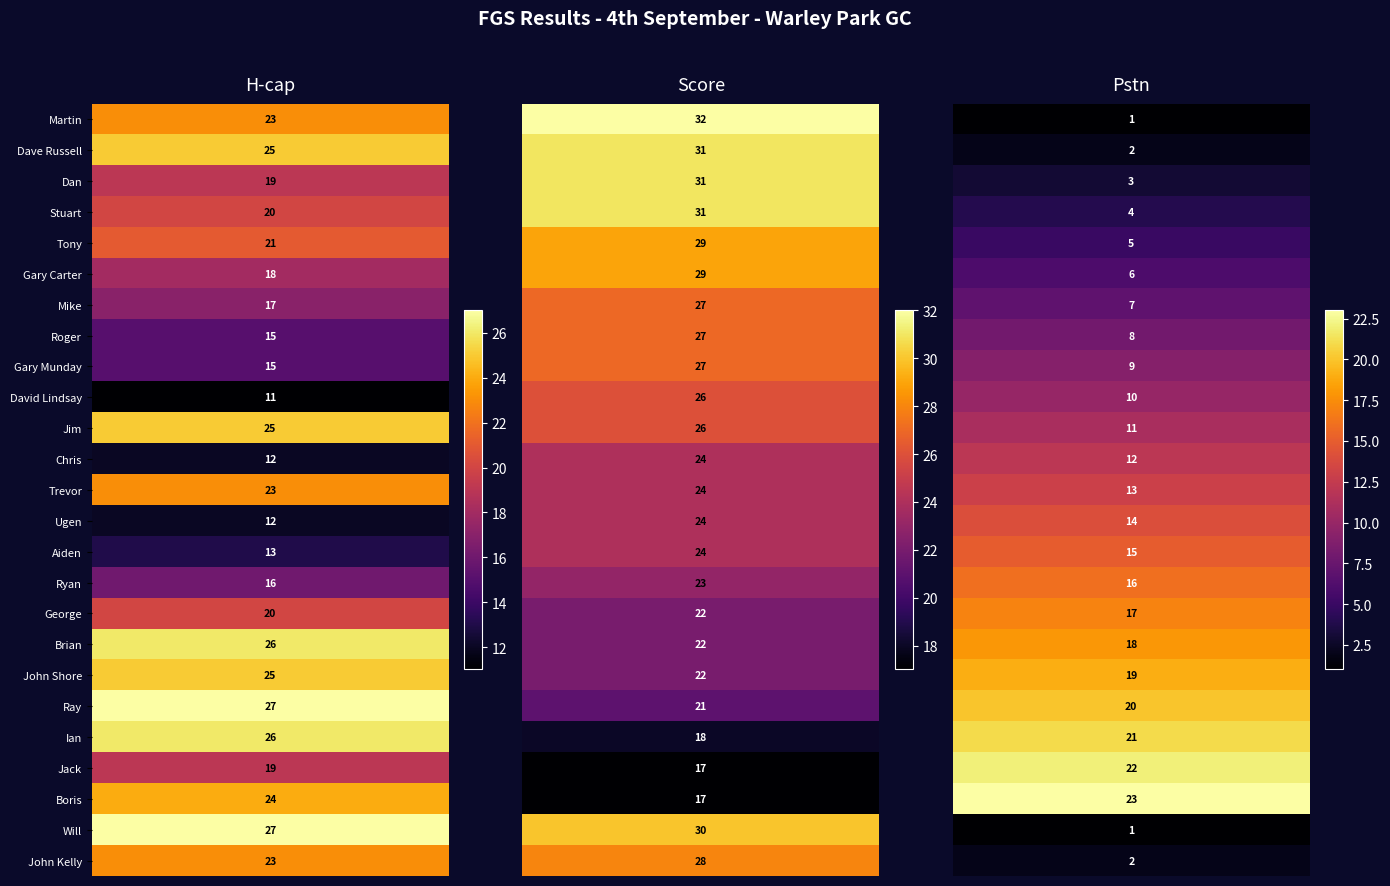

Rank the categories by Brian value from lowest to highest.

2, 1, 0